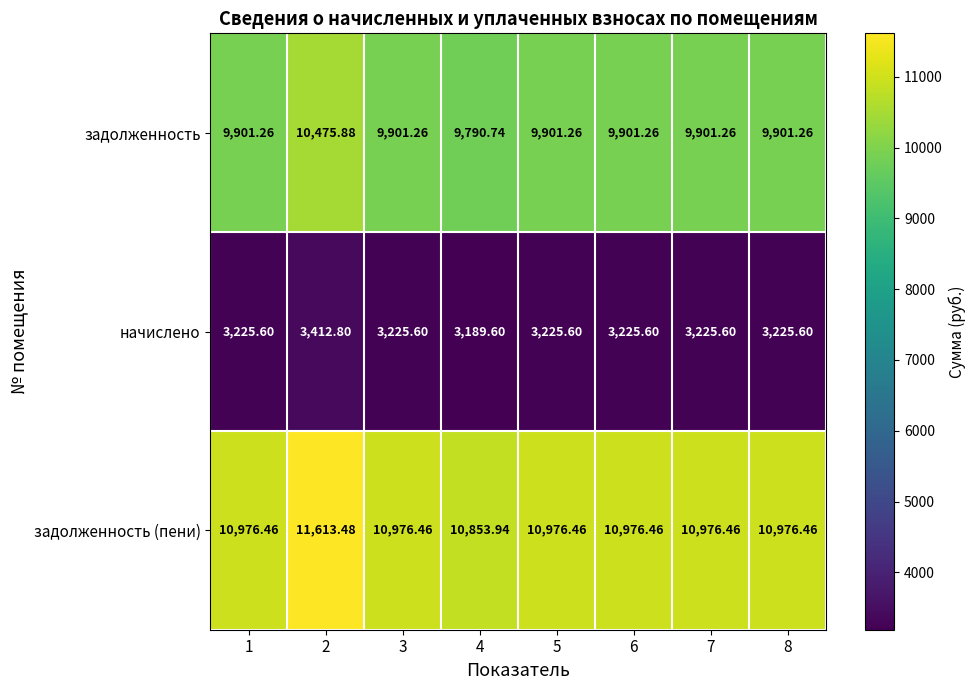

Which series has the largest range (max minus min)?

задолженность (пени)